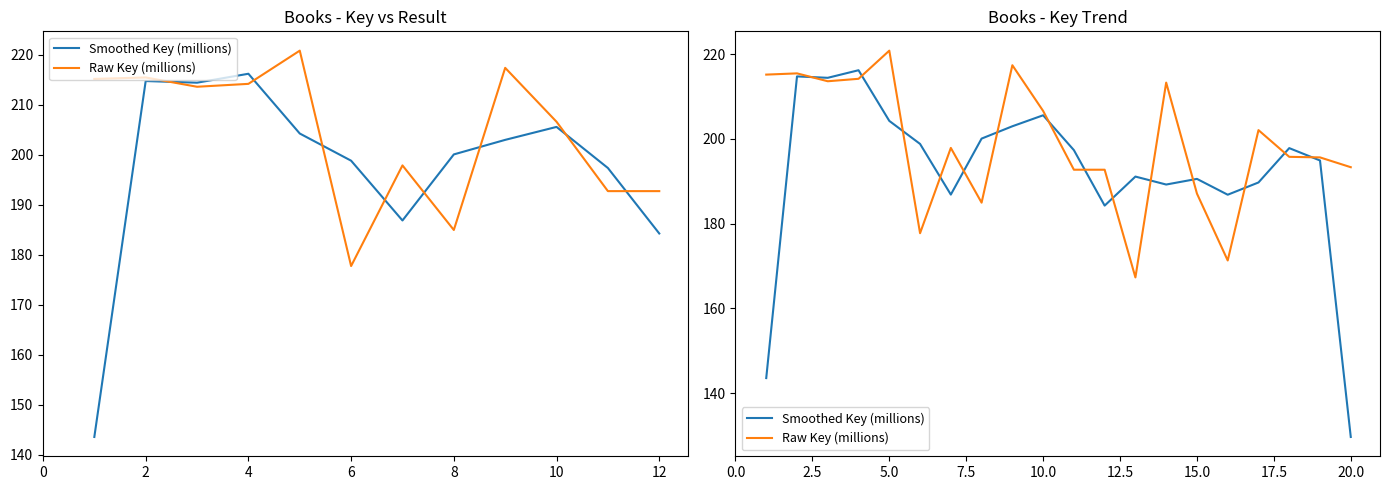

At how many categories does at least one series exceed 185?

20